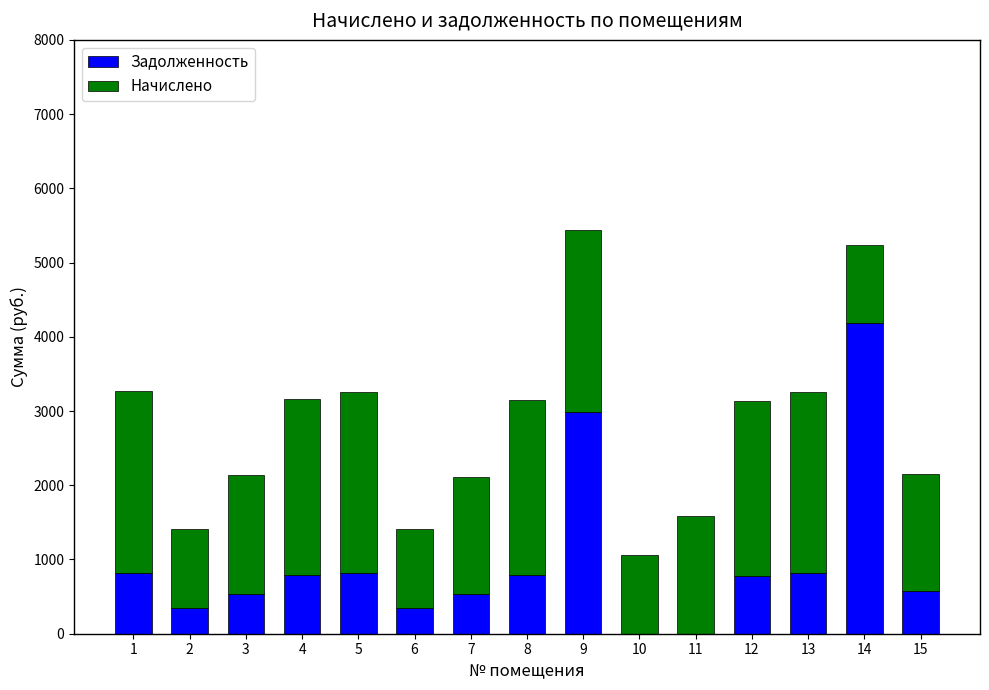

What is the total value across all series at 11?

1581.7